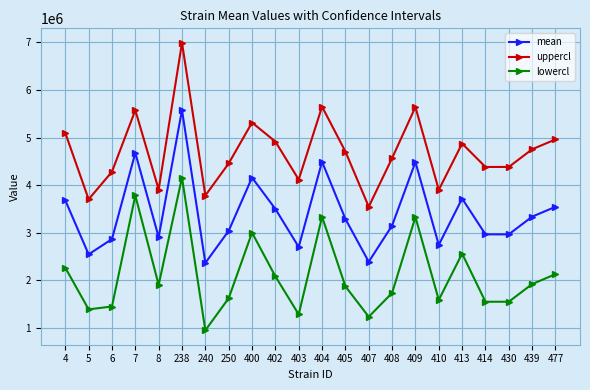

List the series in order of their peak value, highest first.

uppercl, mean, lowercl